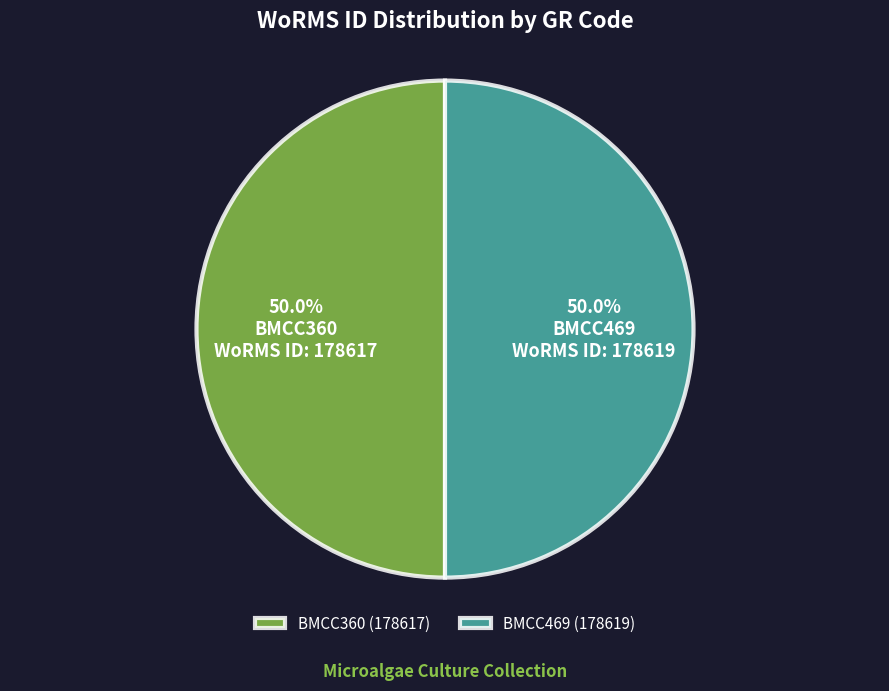

Combined, what portion of the pie is BMCC469 and BMCC360?

100.0%